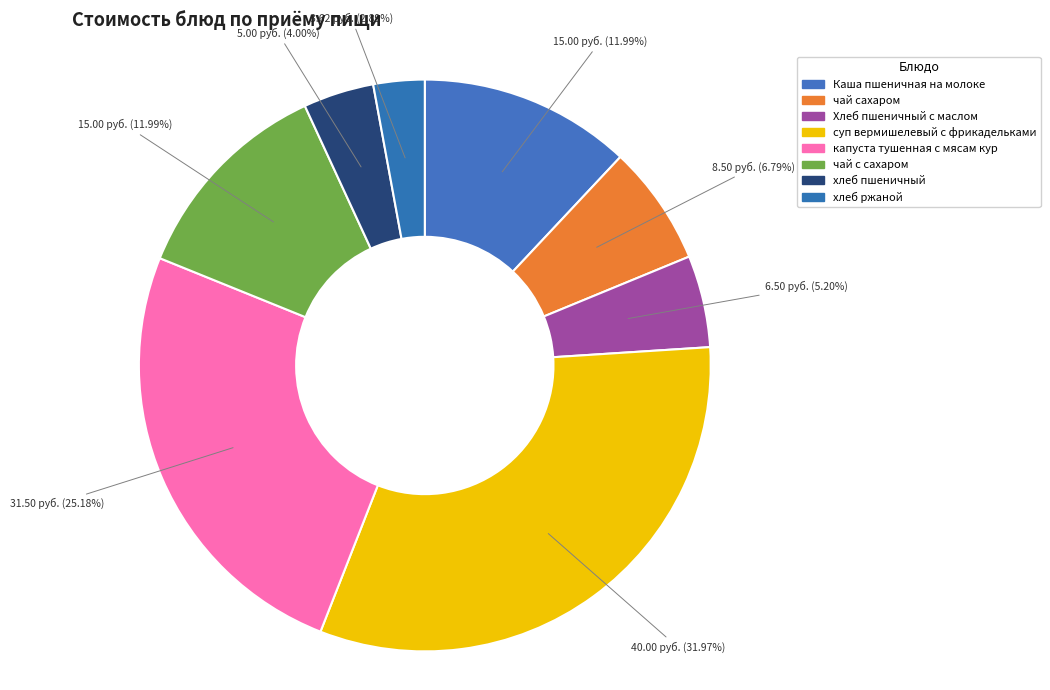

How many segments does this pie chart have?

8